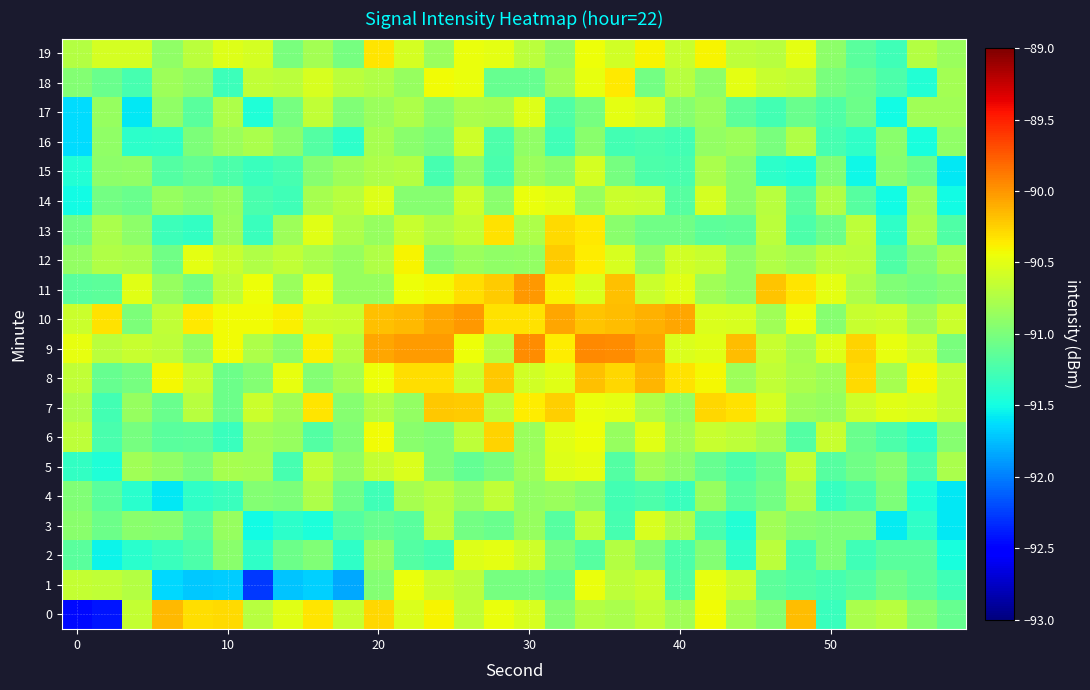

What is the smallest value displayed?

-92.5